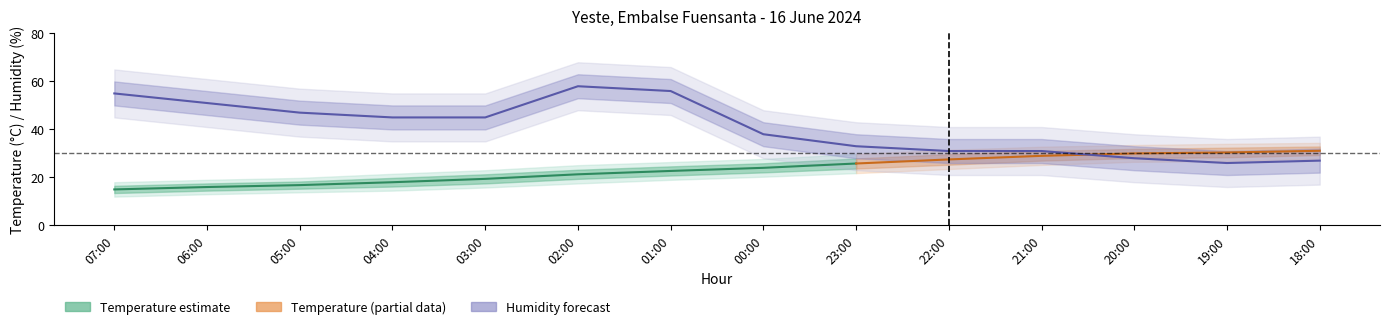

What is the sum of the values at 05:00 and 00:00?

85